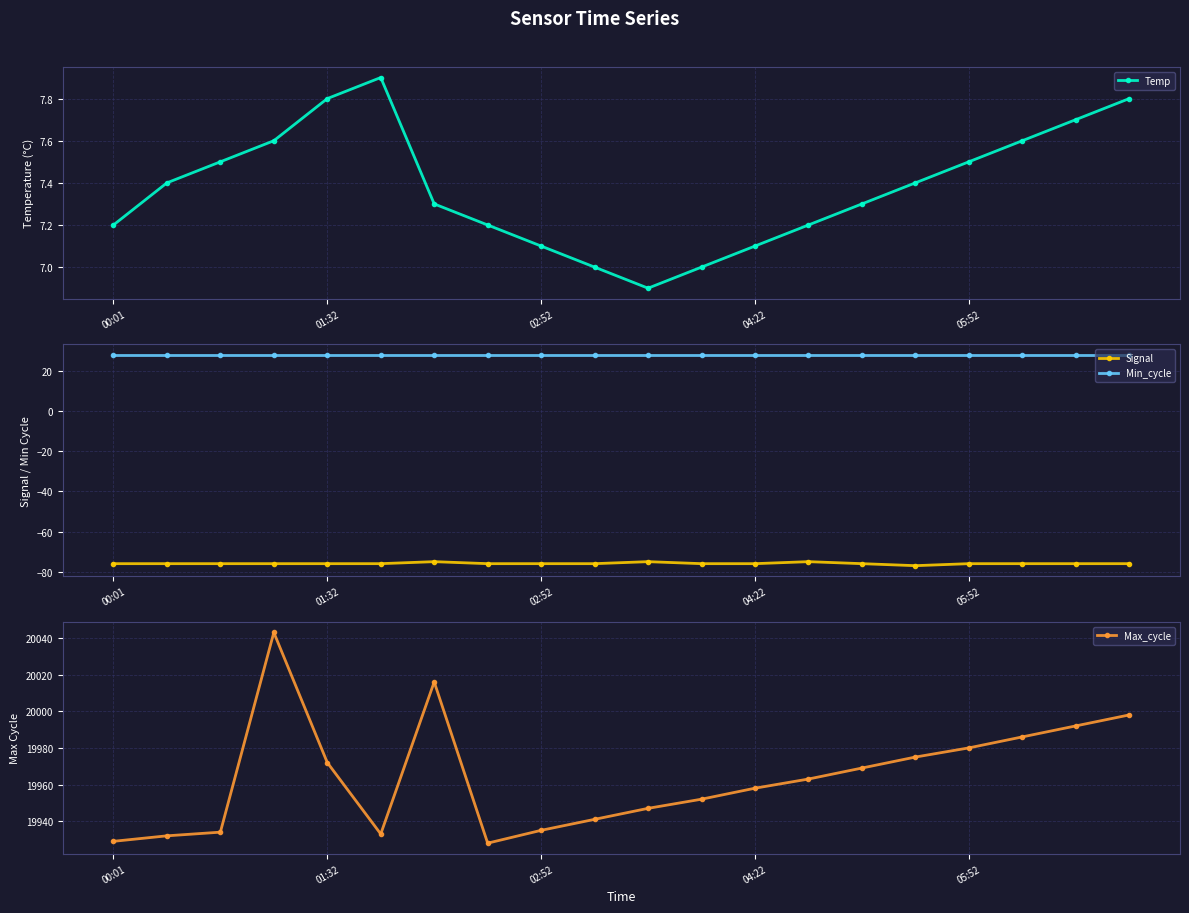

Reading left to right, extract all data points from this chart.

Temp: 7.2	7.4	7.5	7.6	7.8	7.9	7.3	7.2	7.1	7.0	6.9	7.0	7.1	7.2	7.3	7.4	7.5	7.6	7.7	7.8
Signal: -76.0	-76.0	-76.0	-76.0	-76.0	-76.0	-75.0	-76.0	-76.0	-76.0	-75.0	-76.0	-76.0	-75.0	-76.0	-77.0	-76.0	-76.0	-76.0	-76.0
Min_cycle: 28.0	28.0	28.0	28.0	28.0	28.0	28.0	28.0	28.0	28.0	28.0	28.0	28.0	28.0	28.0	28.0	28.0	28.0	28.0	28.0
Max_cycle: 19929.0	19932.0	19934.0	20043.0	19972.0	19933.0	20016.0	19928.0	19935.0	19941.0	19947.0	19952.0	19958.0	19963.0	19969.0	19975.0	19980.0	19986.0	19992.0	19998.0